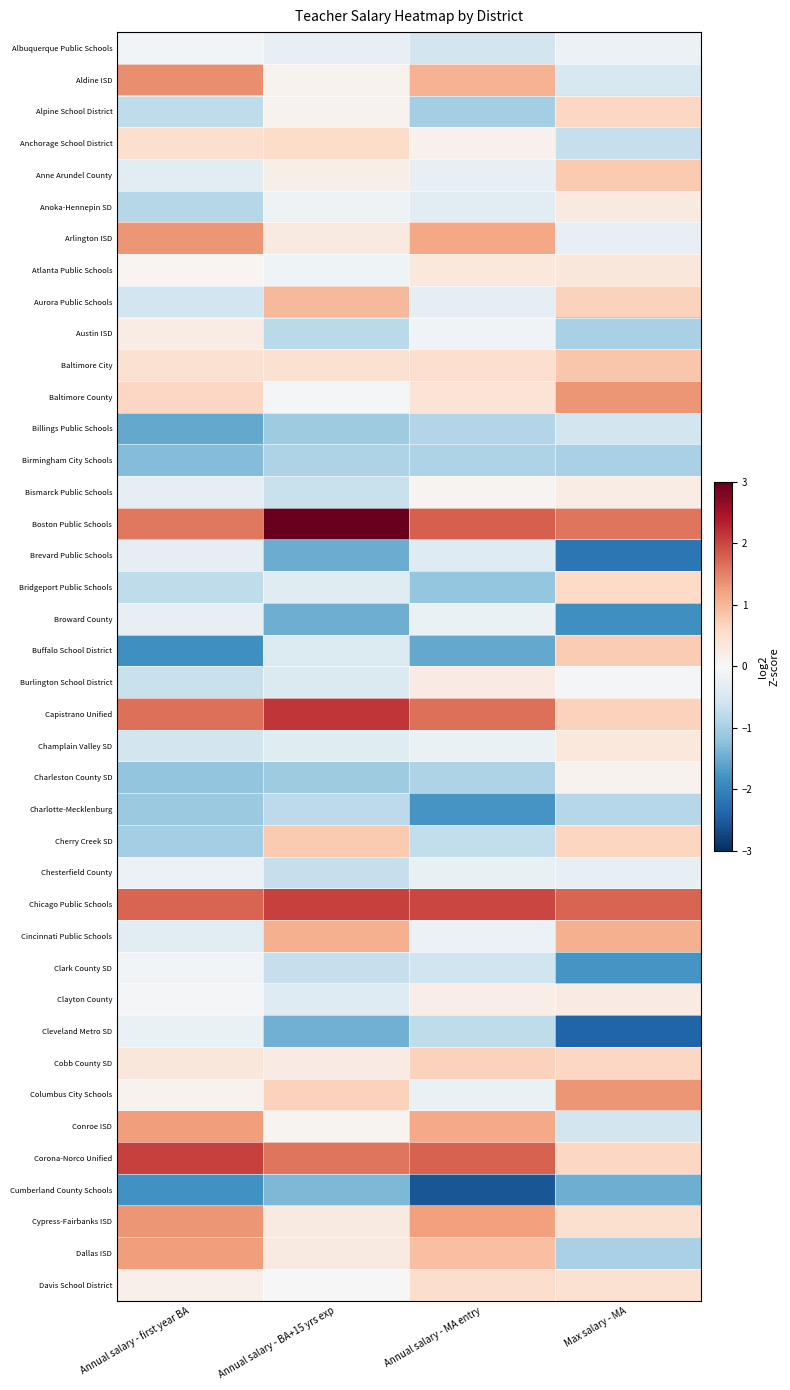

Reading left to right, what are all the values shown in this chart?

Albuquerque Public Schools: Annual salary - first year BA=-0.1	Annual salary - BA+15 yrs exp=-0.2	Annual salary - MA entry=-0.5	Max salary - MA=-0.2
Aldine ISD: Annual salary - first year BA=1.4	Annual salary - BA+15 yrs exp=0.1	Annual salary - MA entry=1.0	Max salary - MA=-0.5
Alpine School District: Annual salary - first year BA=-0.8	Annual salary - BA+15 yrs exp=0.1	Annual salary - MA entry=-1.0	Max salary - MA=0.6
Anchorage School District: Annual salary - first year BA=0.5	Annual salary - BA+15 yrs exp=0.5	Annual salary - MA entry=0.1	Max salary - MA=-0.7
Anne Arundel County: Annual salary - first year BA=-0.3	Annual salary - BA+15 yrs exp=0.2	Annual salary - MA entry=-0.3	Max salary - MA=0.8
Anoka-Hennepin SD: Annual salary - first year BA=-0.9	Annual salary - BA+15 yrs exp=-0.1	Annual salary - MA entry=-0.3	Max salary - MA=0.3
Arlington ISD: Annual salary - first year BA=1.3	Annual salary - BA+15 yrs exp=0.3	Annual salary - MA entry=1.2	Max salary - MA=-0.2
Atlanta Public Schools: Annual salary - first year BA=0.1	Annual salary - BA+15 yrs exp=-0.1	Annual salary - MA entry=0.3	Max salary - MA=0.3
Aurora Public Schools: Annual salary - first year BA=-0.6	Annual salary - BA+15 yrs exp=1.0	Annual salary - MA entry=-0.3	Max salary - MA=0.7
Austin ISD: Annual salary - first year BA=0.2	Annual salary - BA+15 yrs exp=-0.8	Annual salary - MA entry=-0.1	Max salary - MA=-1.0
Baltimore City: Annual salary - first year BA=0.5	Annual salary - BA+15 yrs exp=0.5	Annual salary - MA entry=0.5	Max salary - MA=0.8
Baltimore County: Annual salary - first year BA=0.6	Annual salary - BA+15 yrs exp=-0.0	Annual salary - MA entry=0.4	Max salary - MA=1.3
Billings Public Schools: Annual salary - first year BA=-1.5	Annual salary - BA+15 yrs exp=-1.1	Annual salary - MA entry=-0.9	Max salary - MA=-0.6
Birmingham City Schools: Annual salary - first year BA=-1.3	Annual salary - BA+15 yrs exp=-0.9	Annual salary - MA entry=-0.9	Max salary - MA=-1.0
Bismarck Public Schools: Annual salary - first year BA=-0.3	Annual salary - BA+15 yrs exp=-0.7	Annual salary - MA entry=0.1	Max salary - MA=0.2
Boston Public Schools: Annual salary - first year BA=1.6	Annual salary - BA+15 yrs exp=3.1	Annual salary - MA entry=1.8	Max salary - MA=1.6
Brevard Public Schools: Annual salary - first year BA=-0.3	Annual salary - BA+15 yrs exp=-1.5	Annual salary - MA entry=-0.4	Max salary - MA=-2.2
Bridgeport Public Schools: Annual salary - first year BA=-0.8	Annual salary - BA+15 yrs exp=-0.4	Annual salary - MA entry=-1.2	Max salary - MA=0.6
Broward County: Annual salary - first year BA=-0.2	Annual salary - BA+15 yrs exp=-1.5	Annual salary - MA entry=-0.2	Max salary - MA=-1.8
Buffalo School District: Annual salary - first year BA=-1.8	Annual salary - BA+15 yrs exp=-0.4	Annual salary - MA entry=-1.5	Max salary - MA=0.8
Burlington School District: Annual salary - first year BA=-0.7	Annual salary - BA+15 yrs exp=-0.4	Annual salary - MA entry=0.3	Max salary - MA=-0.0
Capistrano Unified: Annual salary - first year BA=1.7	Annual salary - BA+15 yrs exp=2.2	Annual salary - MA entry=1.7	Max salary - MA=0.7
Champlain Valley SD: Annual salary - first year BA=-0.6	Annual salary - BA+15 yrs exp=-0.4	Annual salary - MA entry=-0.2	Max salary - MA=0.3
Charleston County SD: Annual salary - first year BA=-1.2	Annual salary - BA+15 yrs exp=-1.1	Annual salary - MA entry=-0.9	Max salary - MA=0.1
Charlotte-Mecklenburg: Annual salary - first year BA=-1.1	Annual salary - BA+15 yrs exp=-0.8	Annual salary - MA entry=-1.8	Max salary - MA=-0.9
Cherry Creek SD: Annual salary - first year BA=-1.0	Annual salary - BA+15 yrs exp=0.8	Annual salary - MA entry=-0.7	Max salary - MA=0.6
Chesterfield County: Annual salary - first year BA=-0.2	Annual salary - BA+15 yrs exp=-0.7	Annual salary - MA entry=-0.2	Max salary - MA=-0.2
Chicago Public Schools: Annual salary - first year BA=1.8	Annual salary - BA+15 yrs exp=2.1	Annual salary - MA entry=2.0	Max salary - MA=1.7
Cincinnati Public Schools: Annual salary - first year BA=-0.3	Annual salary - BA+15 yrs exp=1.1	Annual salary - MA entry=-0.2	Max salary - MA=1.1
Clark County SD: Annual salary - first year BA=-0.1	Annual salary - BA+15 yrs exp=-0.7	Annual salary - MA entry=-0.6	Max salary - MA=-1.8
Clayton County: Annual salary - first year BA=-0.0	Annual salary - BA+15 yrs exp=-0.4	Annual salary - MA entry=0.2	Max salary - MA=0.2
Cleveland Metro SD: Annual salary - first year BA=-0.2	Annual salary - BA+15 yrs exp=-1.4	Annual salary - MA entry=-0.8	Max salary - MA=-2.4
Cobb County SD: Annual salary - first year BA=0.3	Annual salary - BA+15 yrs exp=0.2	Annual salary - MA entry=0.7	Max salary - MA=0.6
Columbus City Schools: Annual salary - first year BA=0.1	Annual salary - BA+15 yrs exp=0.7	Annual salary - MA entry=-0.2	Max salary - MA=1.3
Conroe ISD: Annual salary - first year BA=1.3	Annual salary - BA+15 yrs exp=0.1	Annual salary - MA entry=1.1	Max salary - MA=-0.5
Corona-Norco Unified: Annual salary - first year BA=2.0	Annual salary - BA+15 yrs exp=1.6	Annual salary - MA entry=1.8	Max salary - MA=0.6
Cumberland County Schools: Annual salary - first year BA=-1.8	Annual salary - BA+15 yrs exp=-1.4	Annual salary - MA entry=-2.6	Max salary - MA=-1.5
Cypress-Fairbanks ISD: Annual salary - first year BA=1.3	Annual salary - BA+15 yrs exp=0.3	Annual salary - MA entry=1.2	Max salary - MA=0.5
Dallas ISD: Annual salary - first year BA=1.3	Annual salary - BA+15 yrs exp=0.3	Annual salary - MA entry=0.9	Max salary - MA=-1.0
Davis School District: Annual salary - first year BA=0.1	Annual salary - BA+15 yrs exp=-0.0	Annual salary - MA entry=0.5	Max salary - MA=0.4